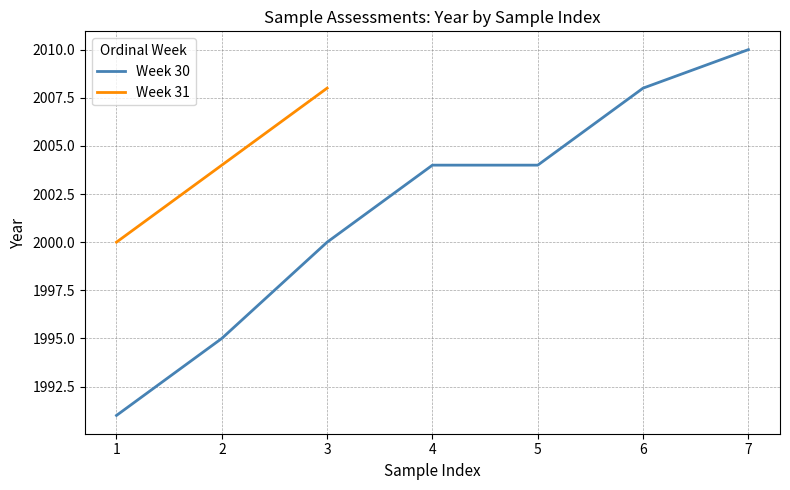

Rank the categories by Week 31 value from highest to lowest.

3, 2, 1